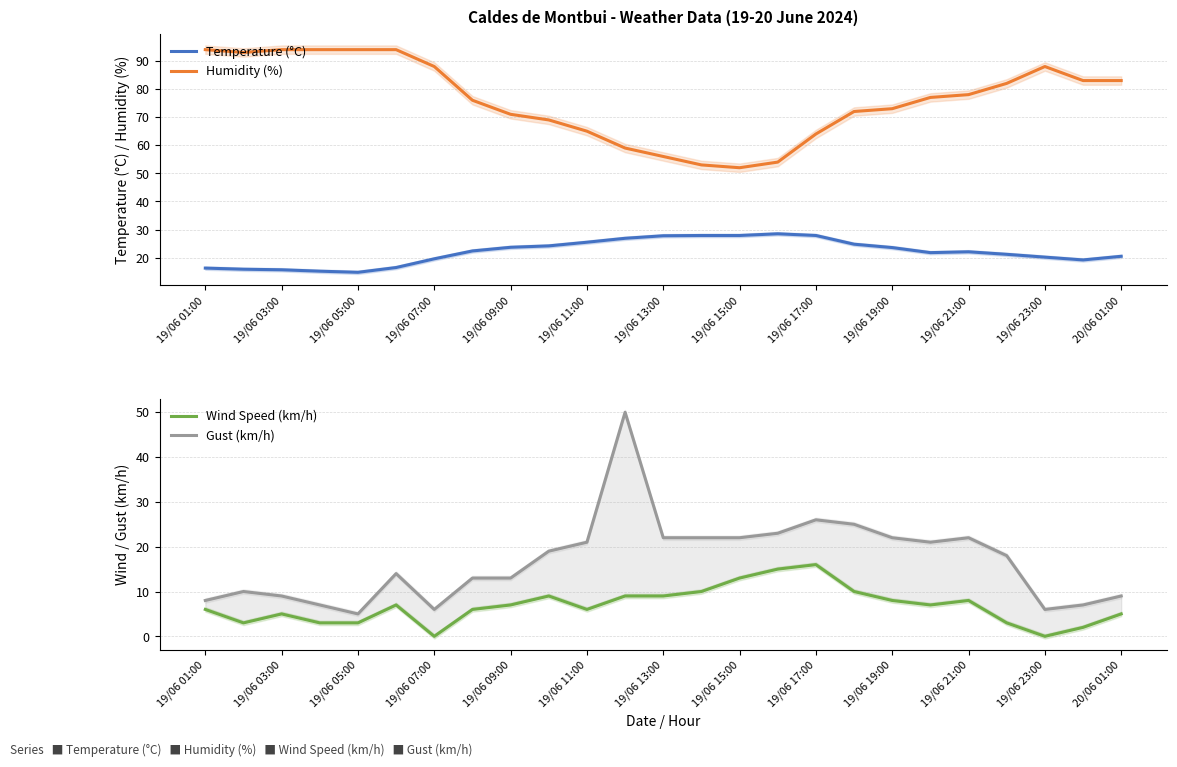

True or false: Temperature (°C) has more than 1 interior local peaks.

True